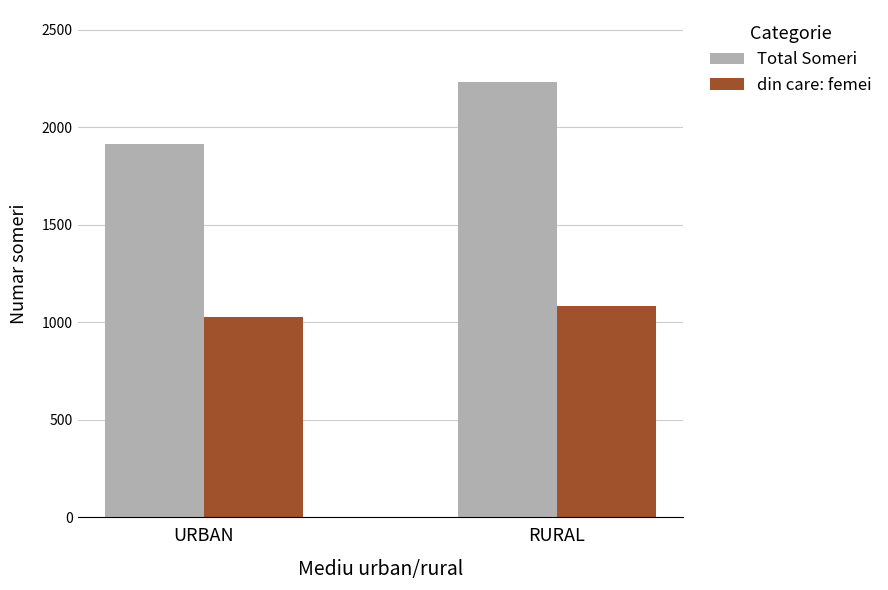

Which series has the largest total across all categories?

Total Someri